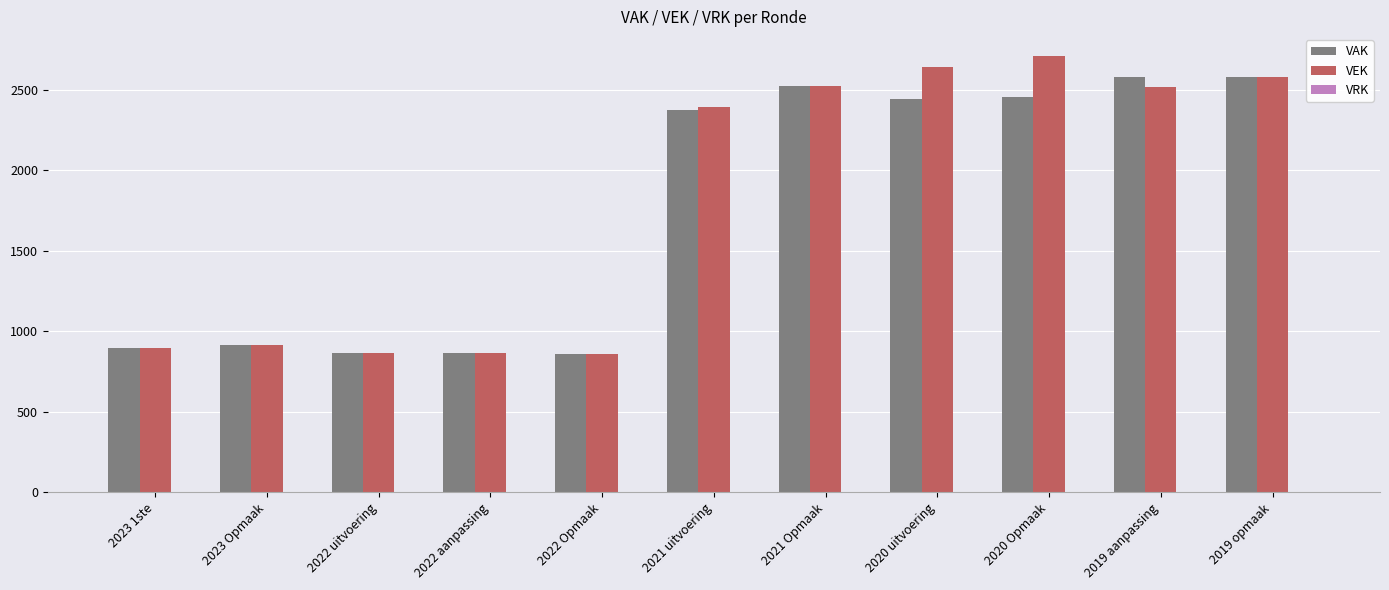

Are the bars grouped side by side (vs. stacked)?

Yes